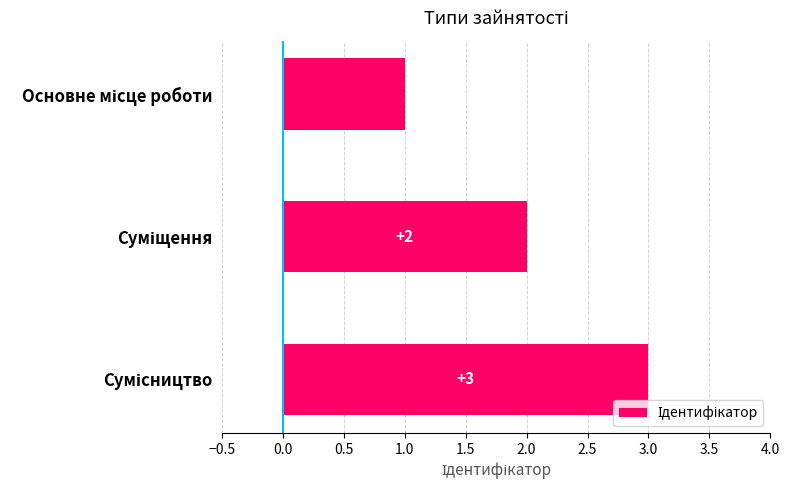

What is the value of the 2nd bar from the top?

2